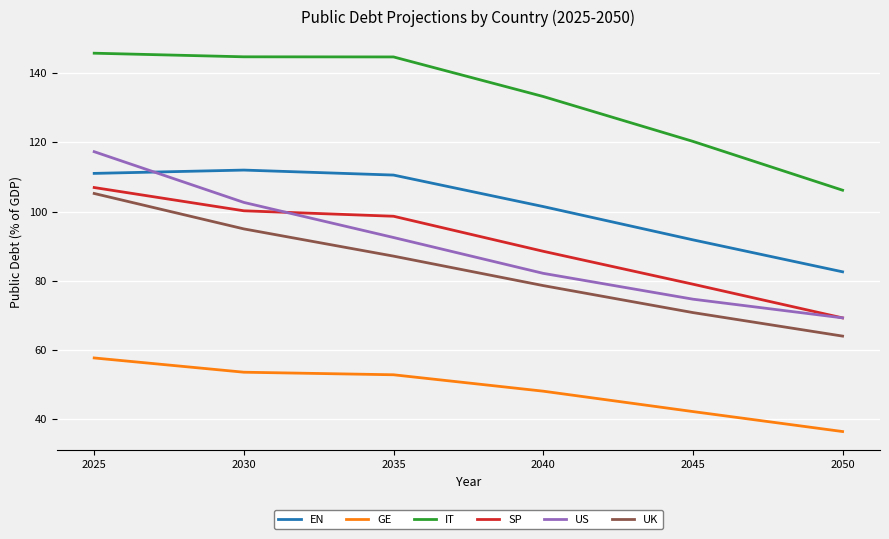

Is it true that SP equals 107.0 at 2025?

True